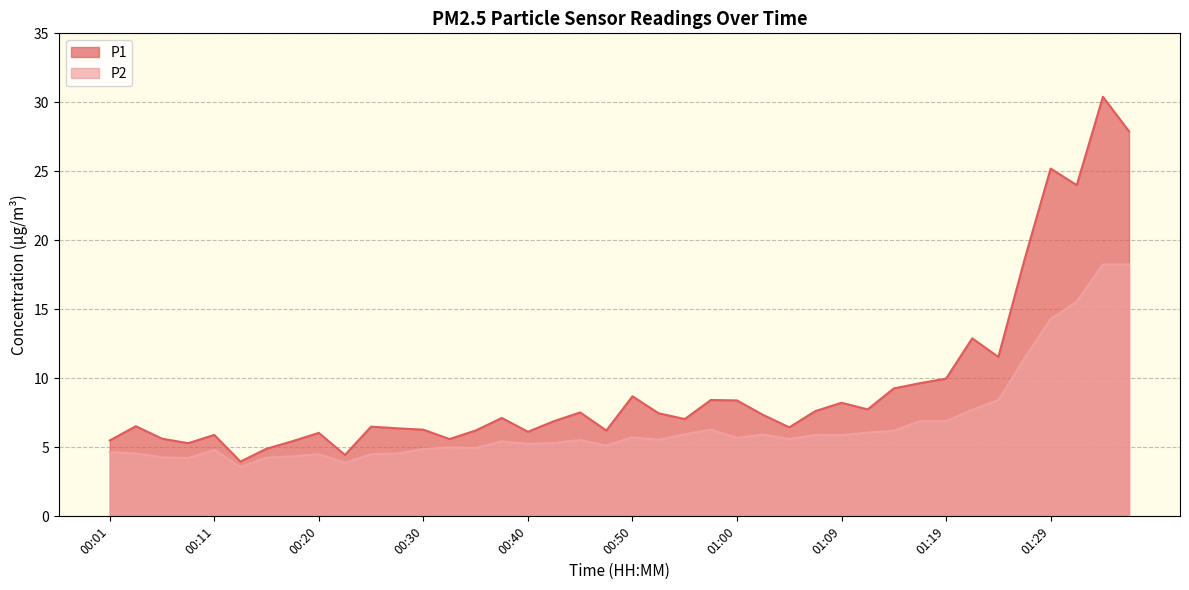

How many lines are shown in the chart?

2